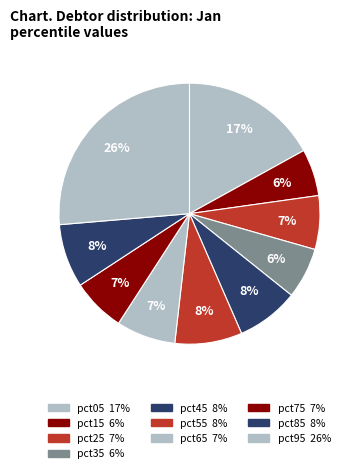

How many segments does this pie chart have?

10